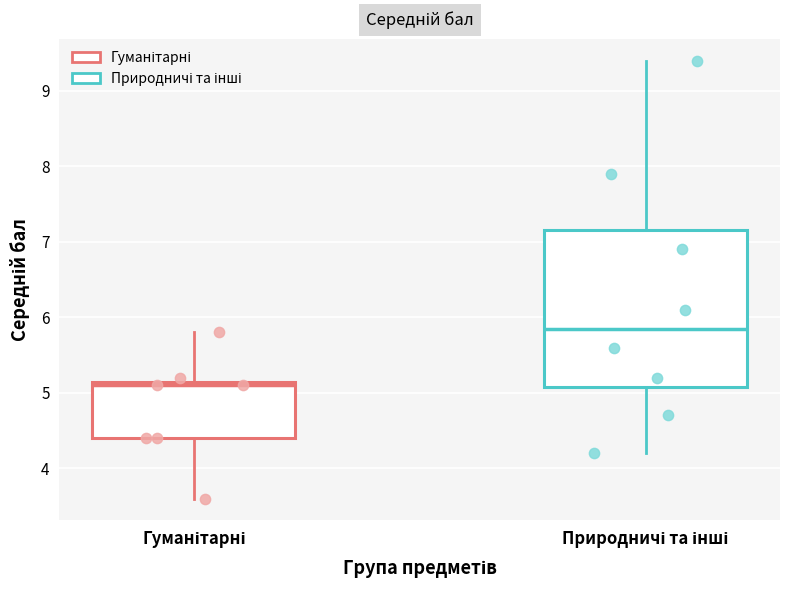

Which box is the tallest, from its lower edge to its upper edge?

Природничі та інші